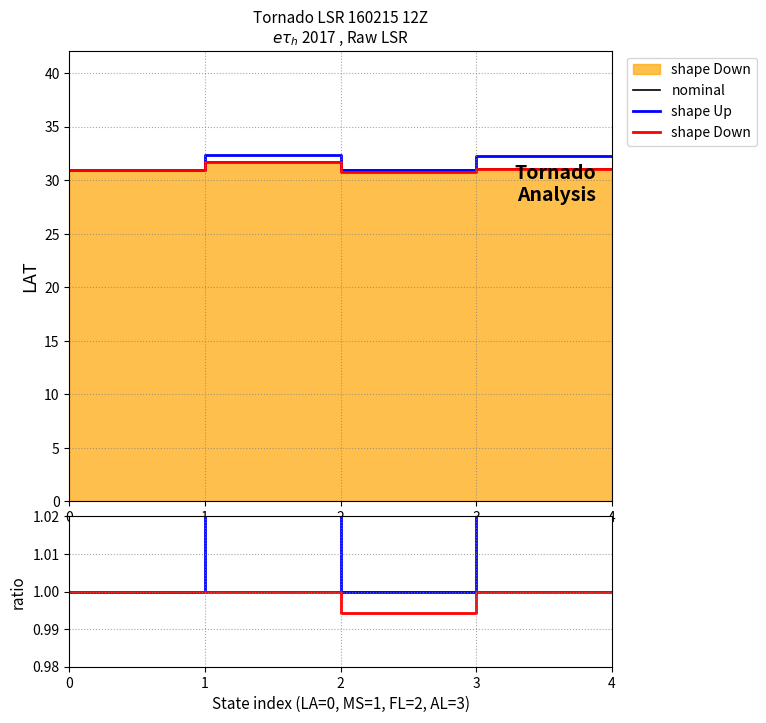

True or false: shape Down and nominal cross at least once.

False